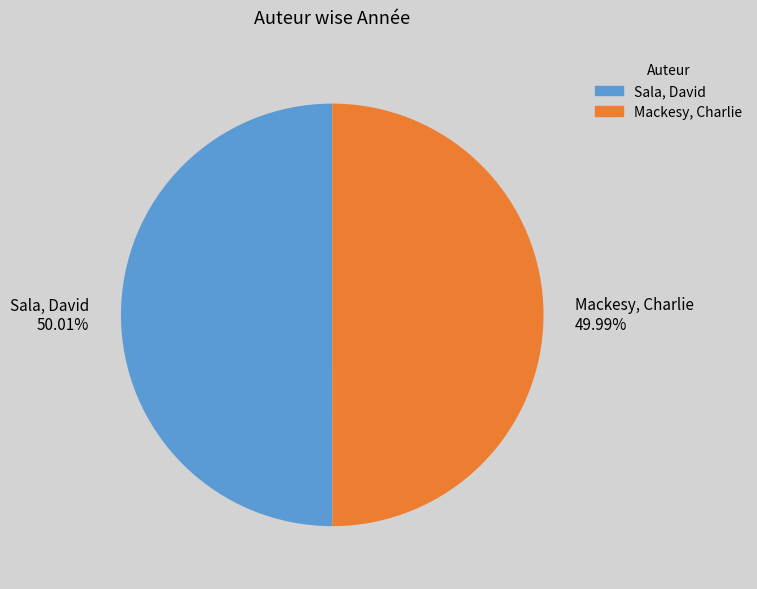

How many segments does this pie chart have?

2